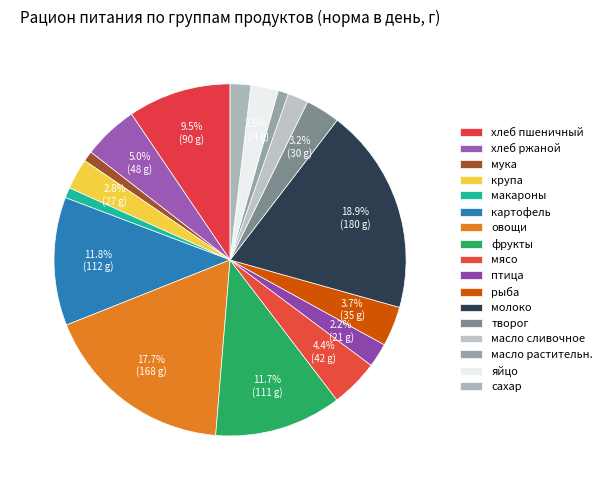

Combined, what portion of the pie is масло растительн. and мука?

1.9%